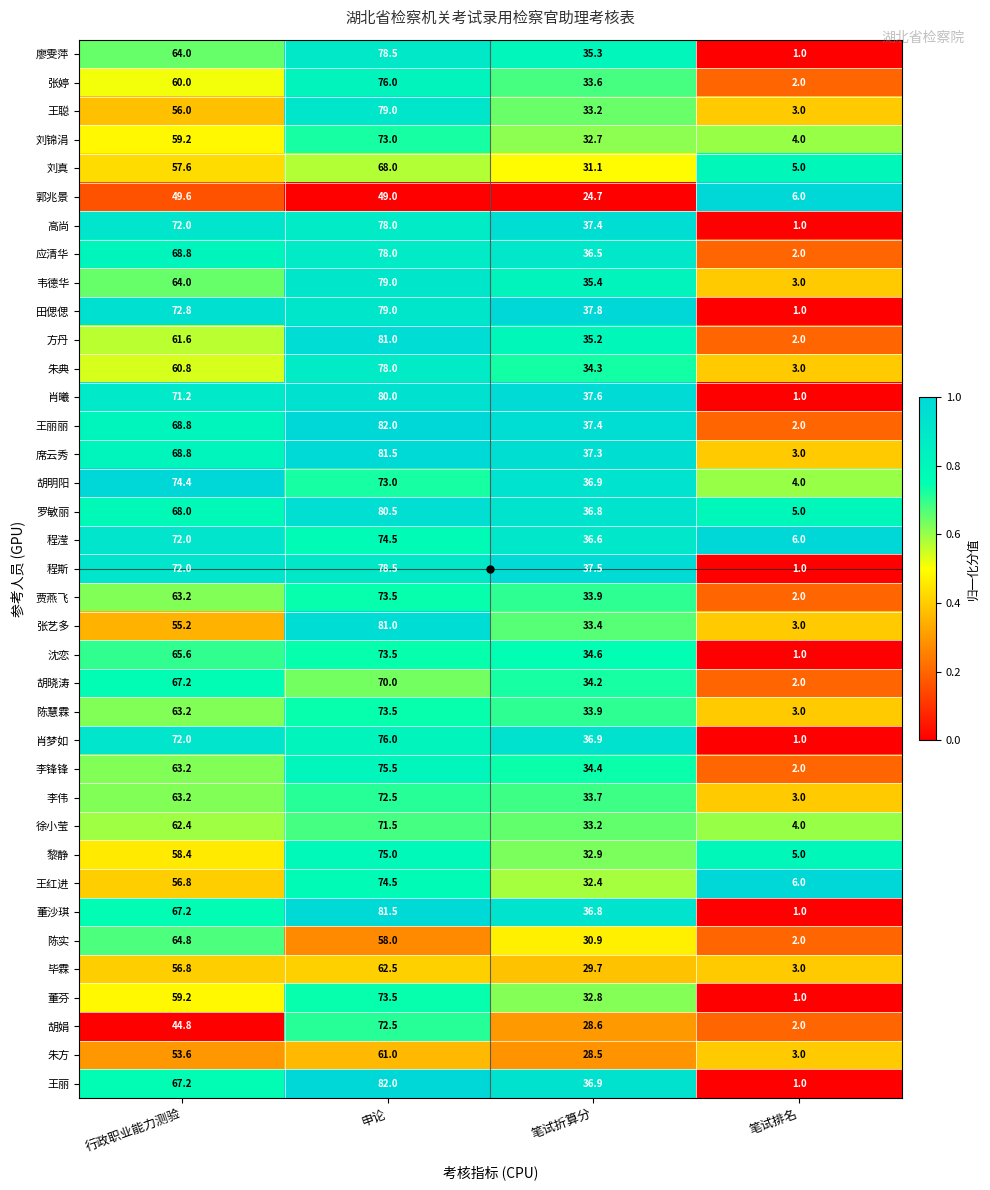

The 朱典 series shows 34.3 at 笔试折算分. True or false?

True